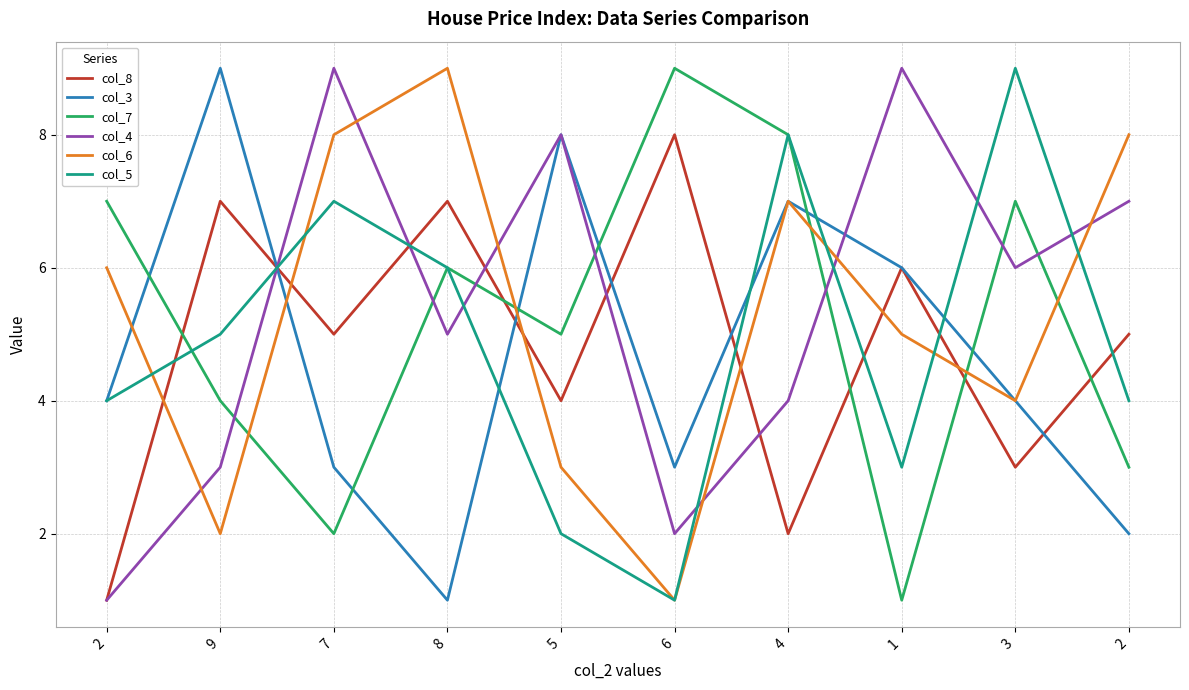

What is the label of the 8th point from the right?

7